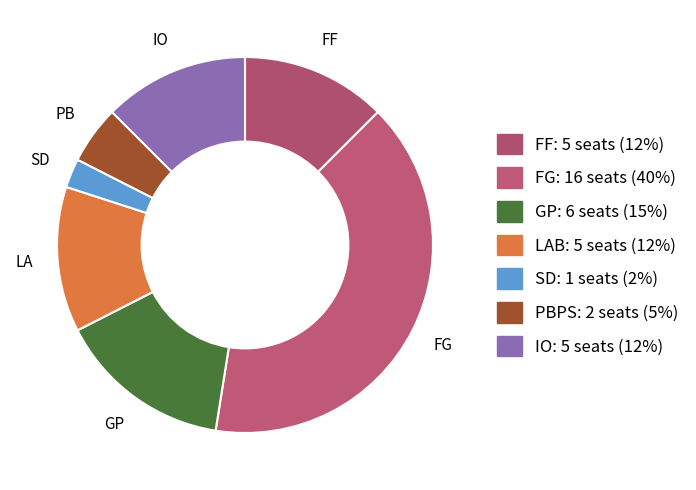

Approximately how many times larger is the value at PBPS compared to SD?

2.0